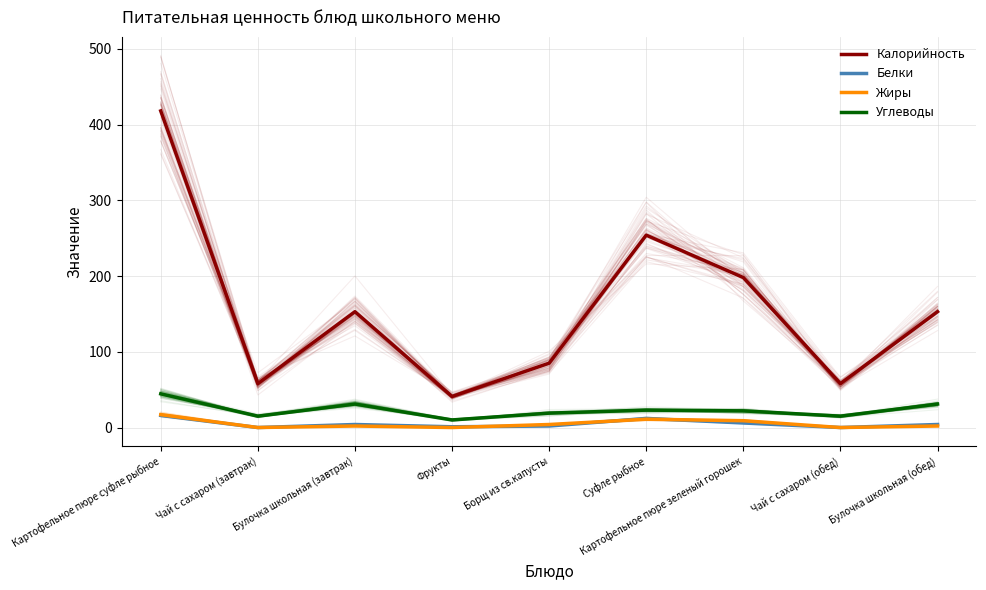

At which label does Углеводы first exceed 22?

Картофельное пюре суфле рыбное